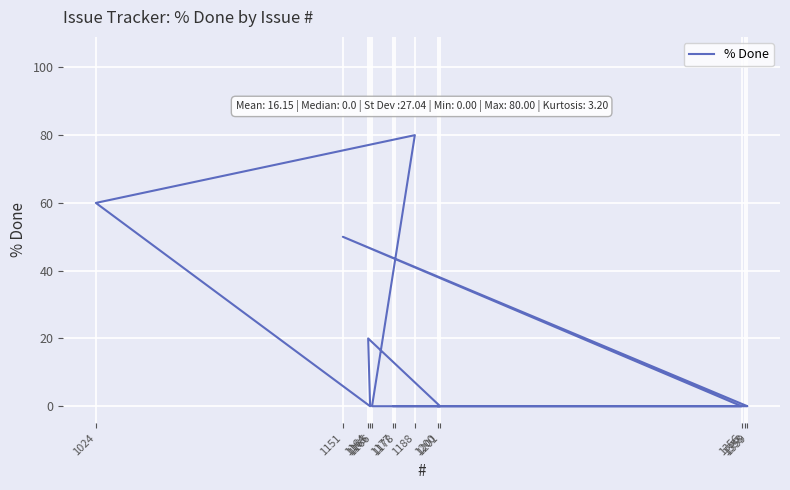

The value at 1178 is 0. True or false?

True